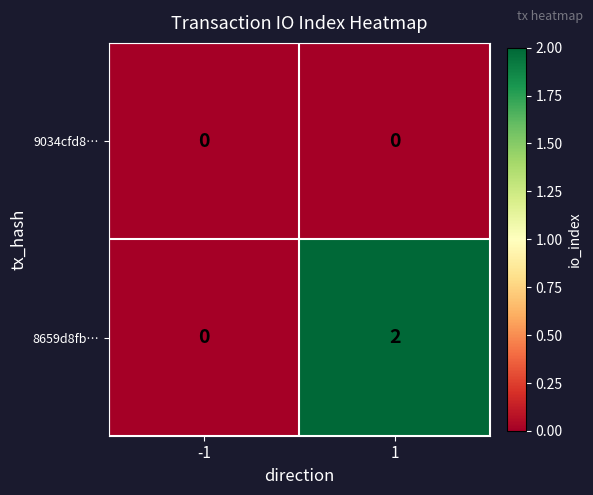

Which series changed the most between -1 and 1?

8659d8fb…